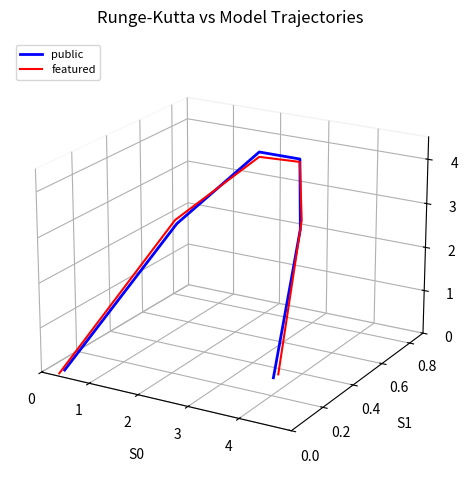

Does the chart have visible grid lines?

No